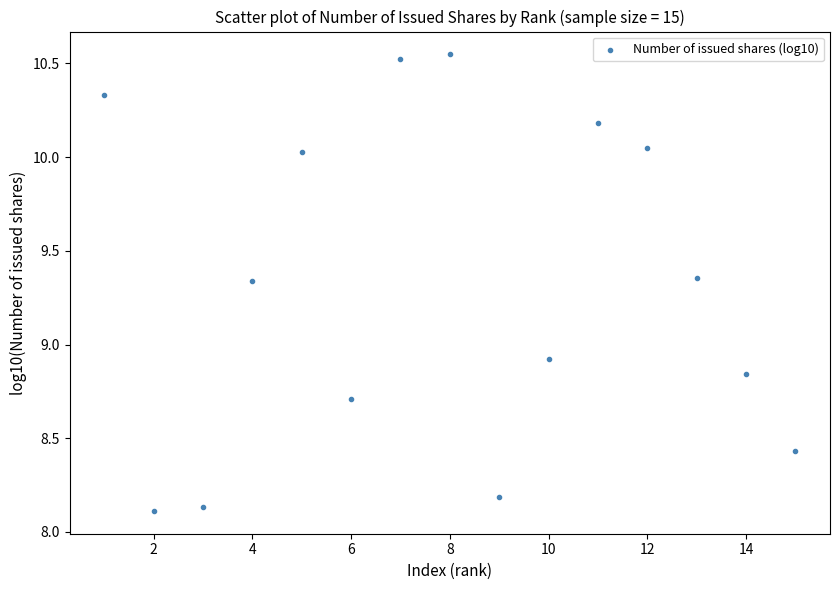

What Y value in the scatter plot is closest to 9?

8.9